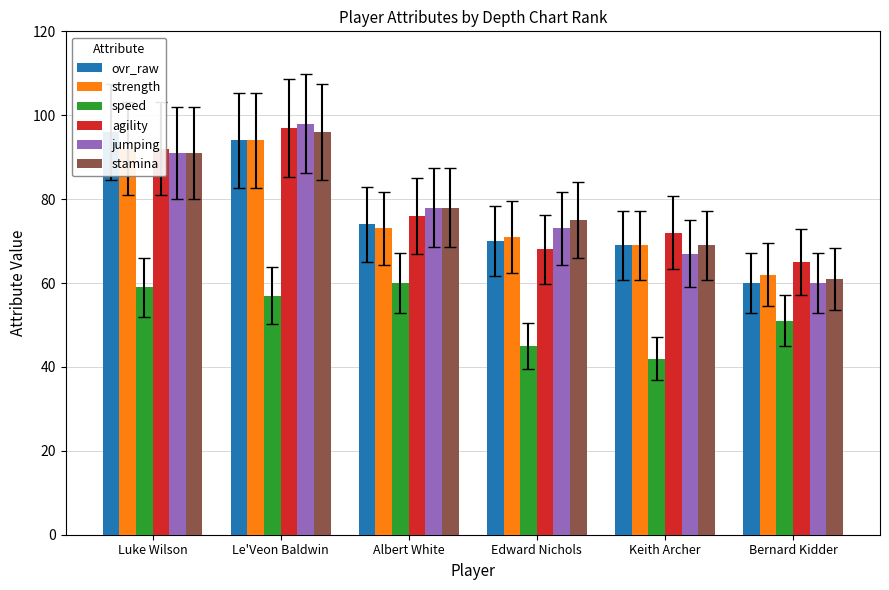

What is the difference between the highest and lowest values at Albert White?

18